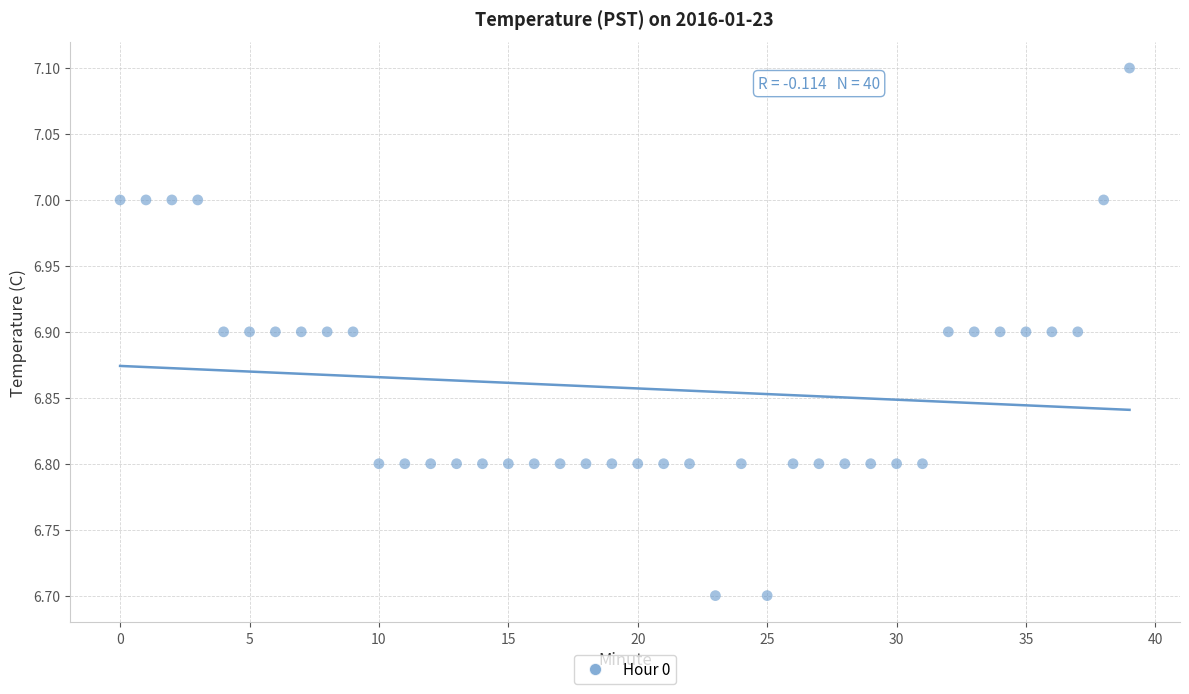

What is the range of Y values (max minus min)?

0.4